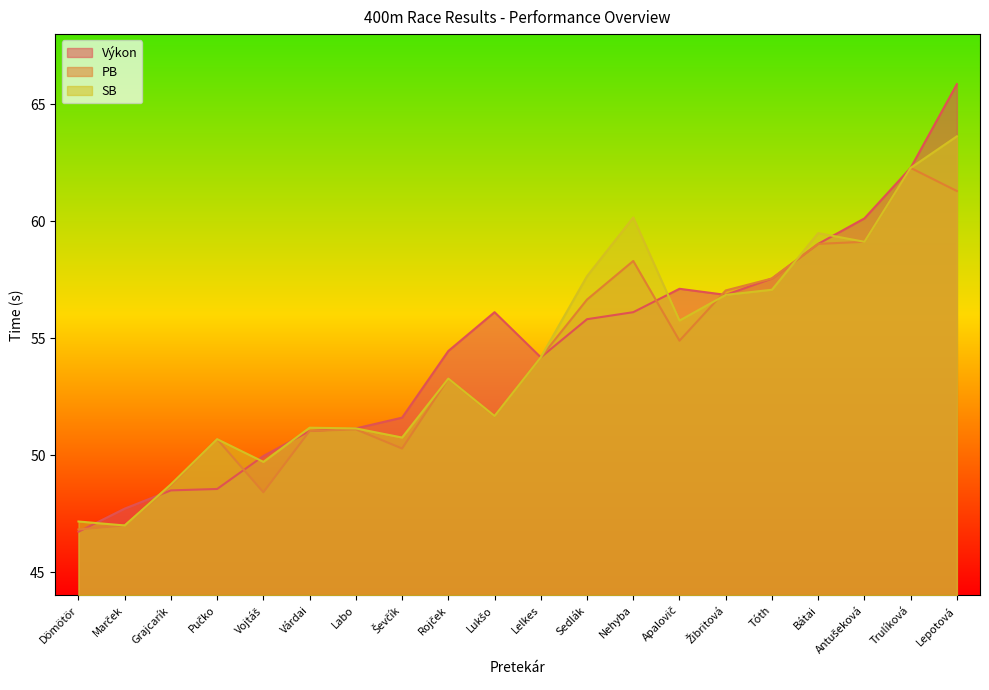

Rank the series at Sedlák from lowest to highest value.

Výkon, PB, SB